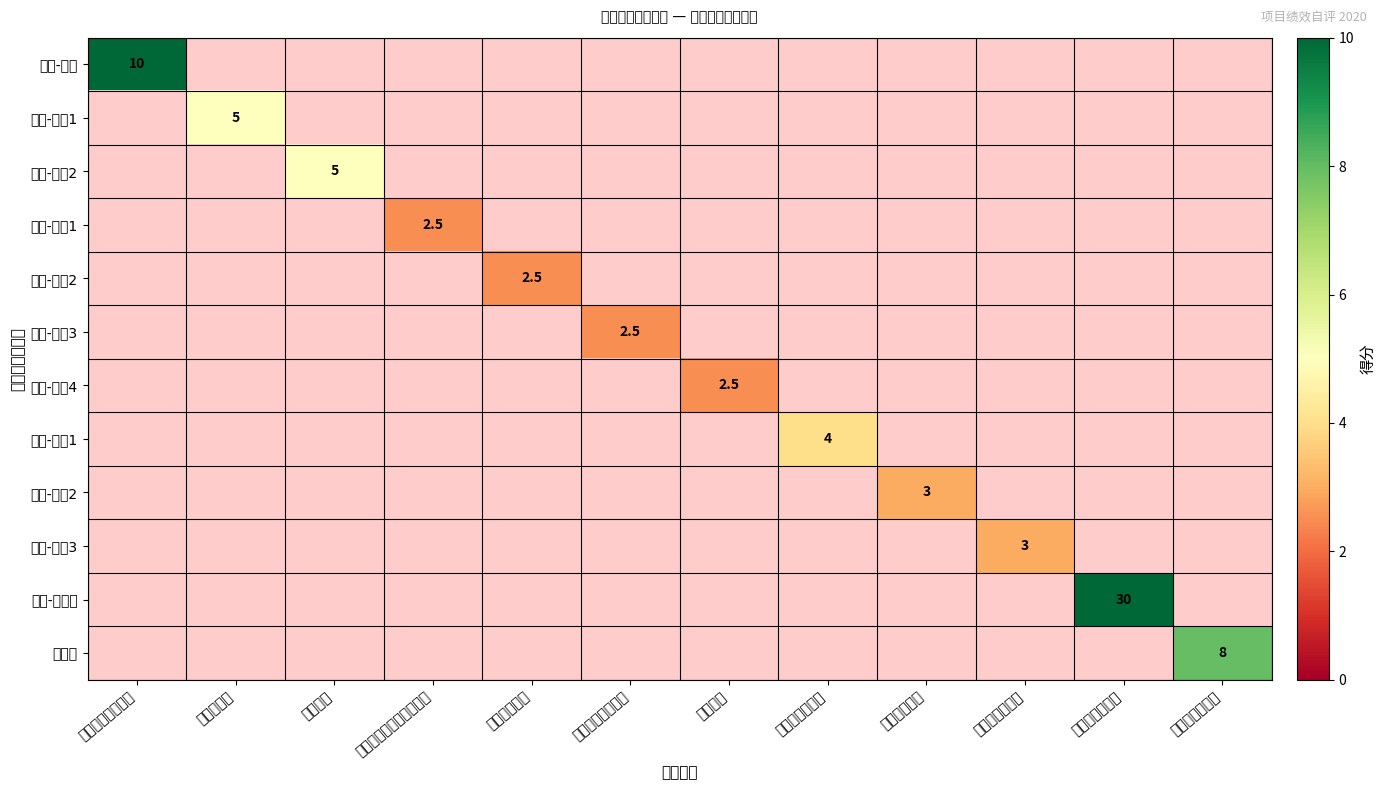

Count the number of data series in this chart.

12